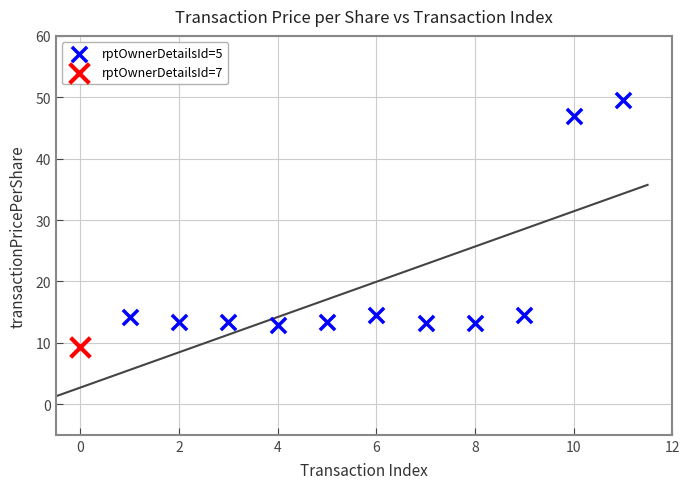

What are all the series names shown in the legend?

rptOwnerDetailsId=5, rptOwnerDetailsId=7